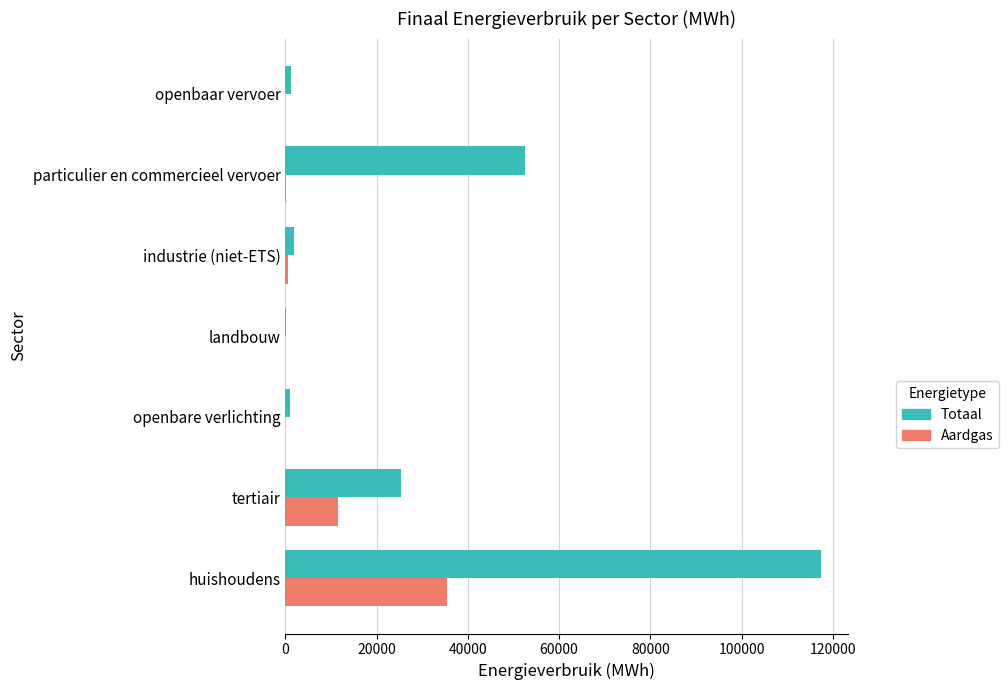

The value of Totaal at particulier en commercieel vervoer is 52641.8. True or false?

True